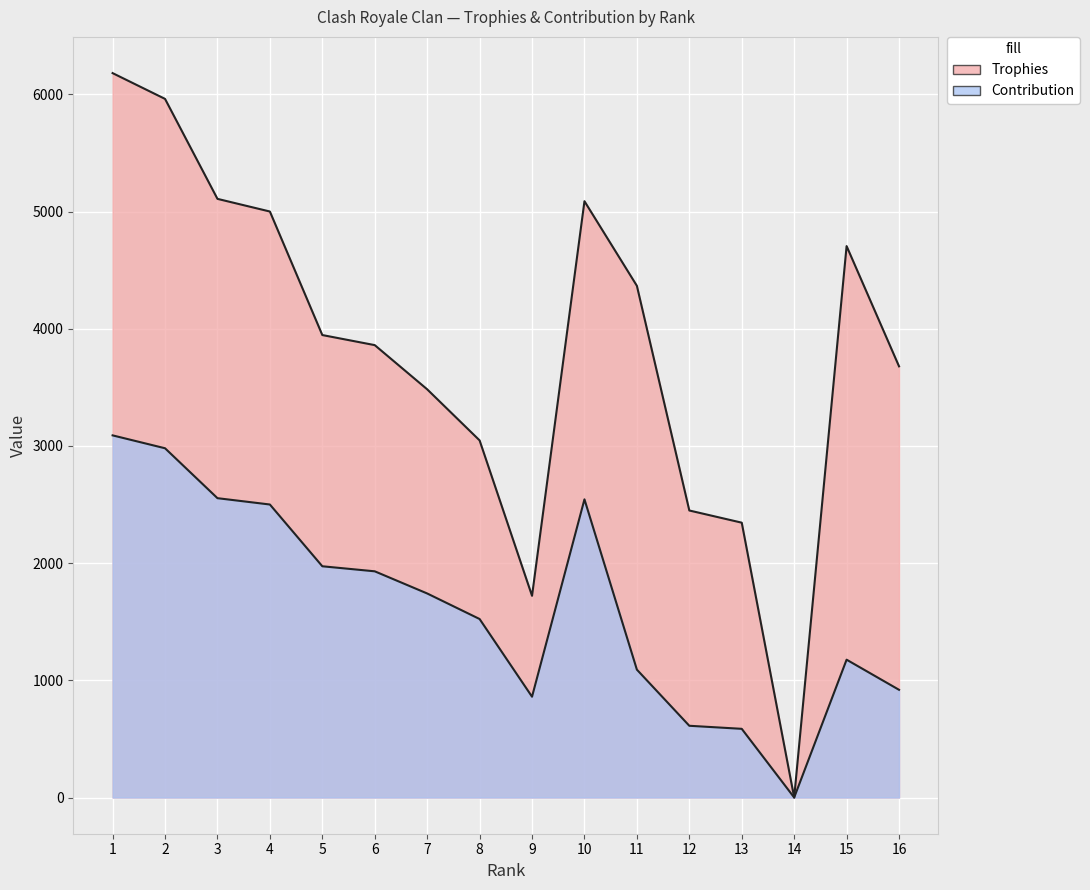

How many interior local peaks does the Contribution series have?

2